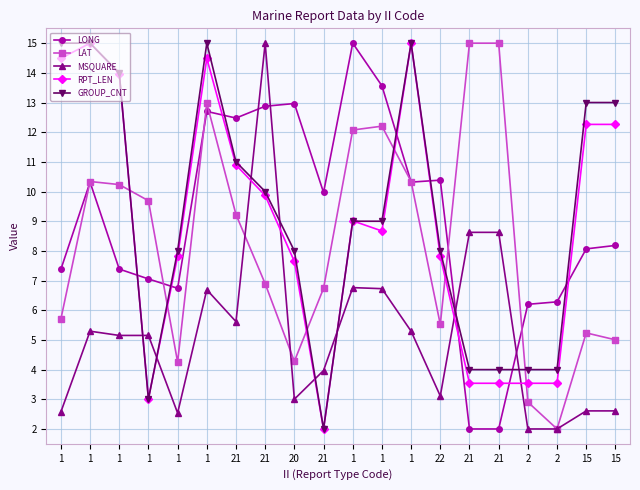

Count the number of categories in the chart.

20